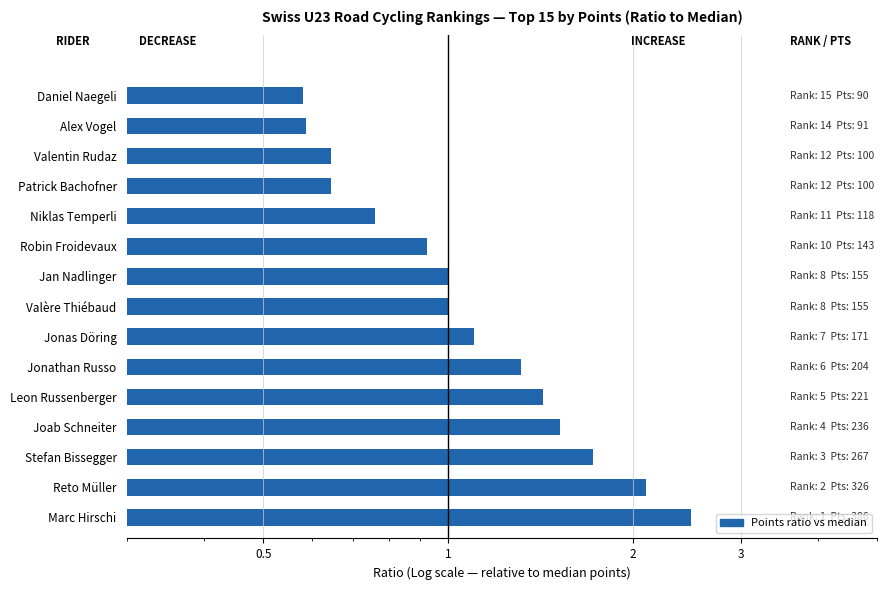

True or false: the data shows 1.7 at Marc Hirschi.

False